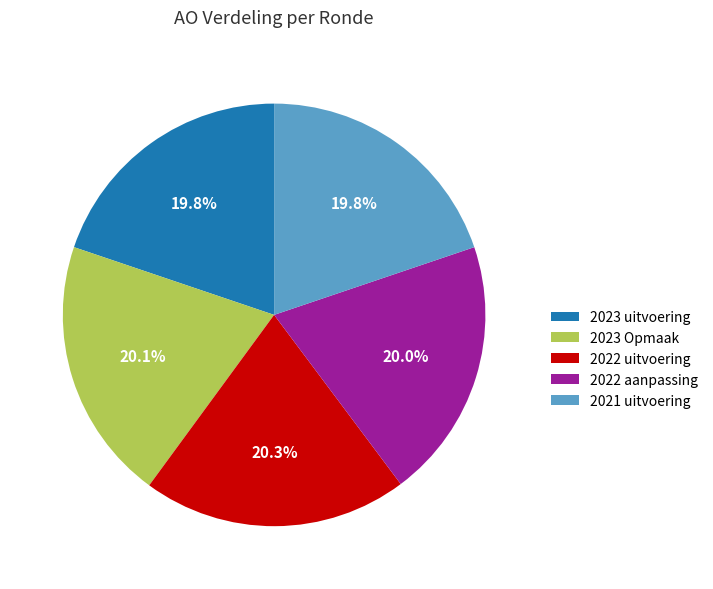

What is the ratio of the value at 2023 Opmaak to the value at 2023 uitvoering?

1.0